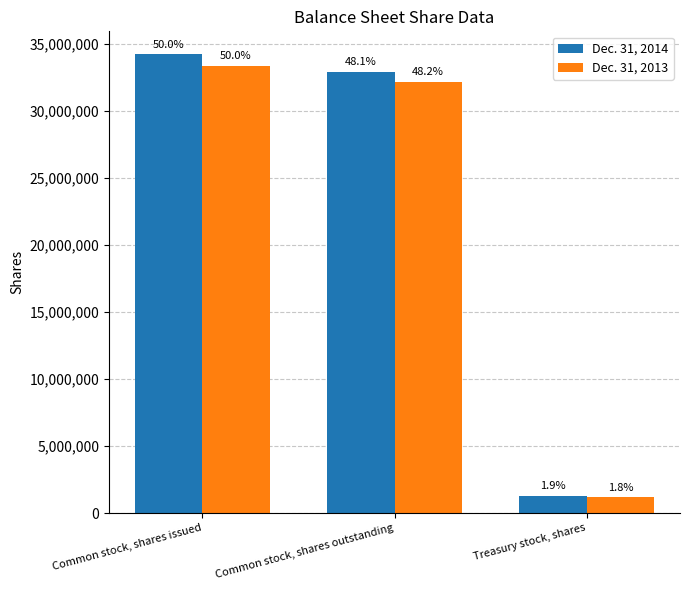

What is the total value across all series at Treasury stock, shares?

2468014